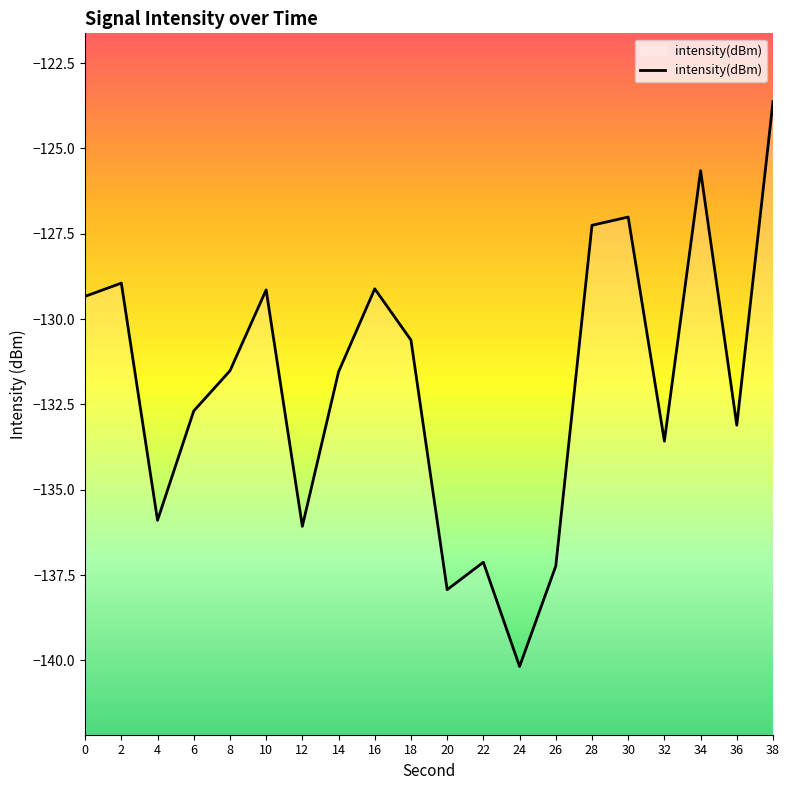

Reading left to right, extract all data points from this chart.

0=-129.3	2=-128.9	4=-135.9	6=-132.7	8=-131.5	10=-129.1	12=-136.1	14=-131.5	16=-129.1	18=-130.6	20=-137.9	22=-137.1	24=-140.2	26=-137.2	28=-127.3	30=-127.0	32=-133.6	34=-125.7	36=-133.1	38=-123.6